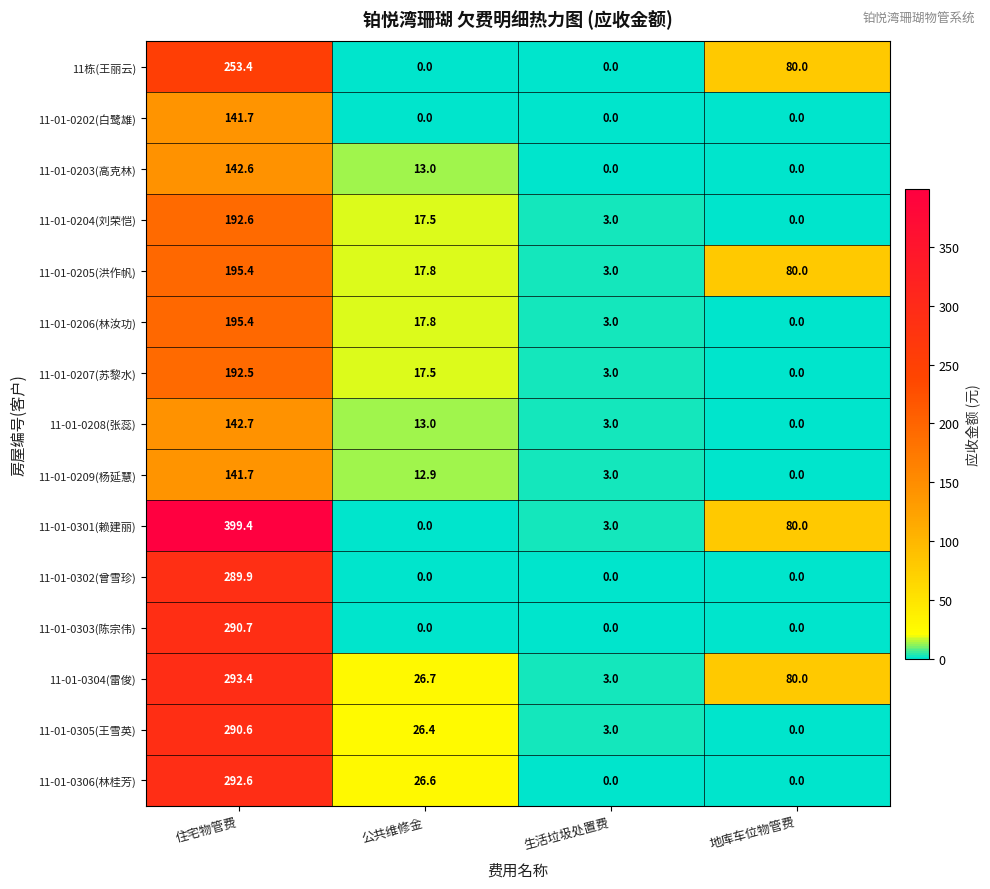

Which series has the widest spread of values?

11-01-0301(赖建丽)